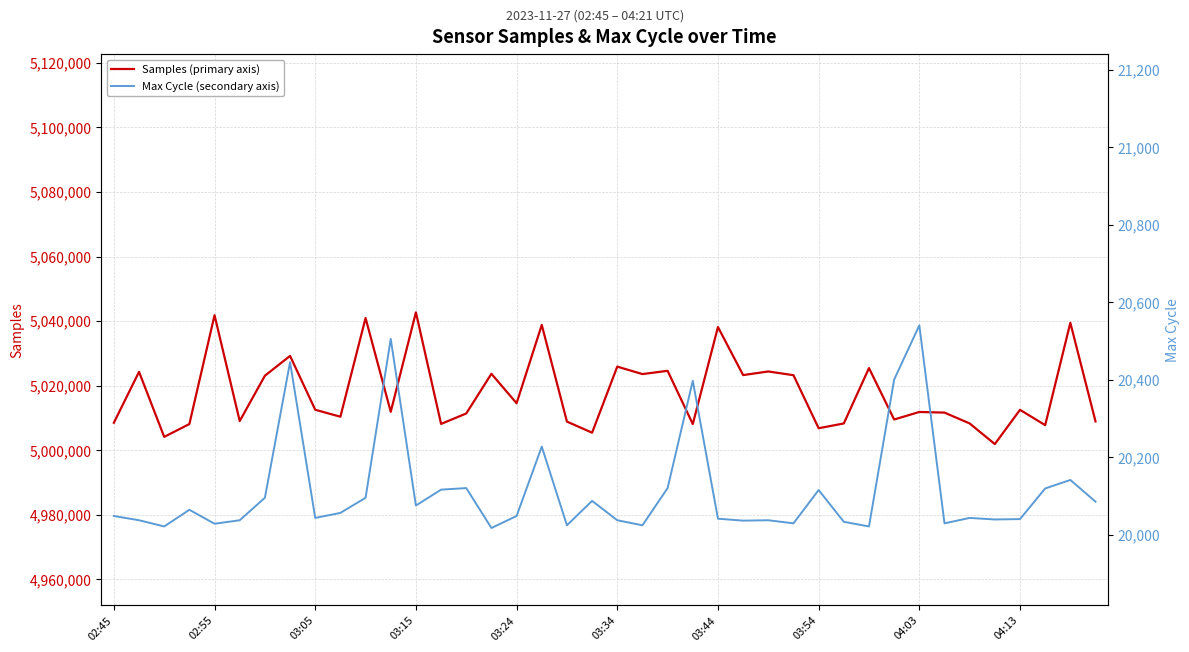

What value does the Samples (primary axis) series have at 29?

5008319